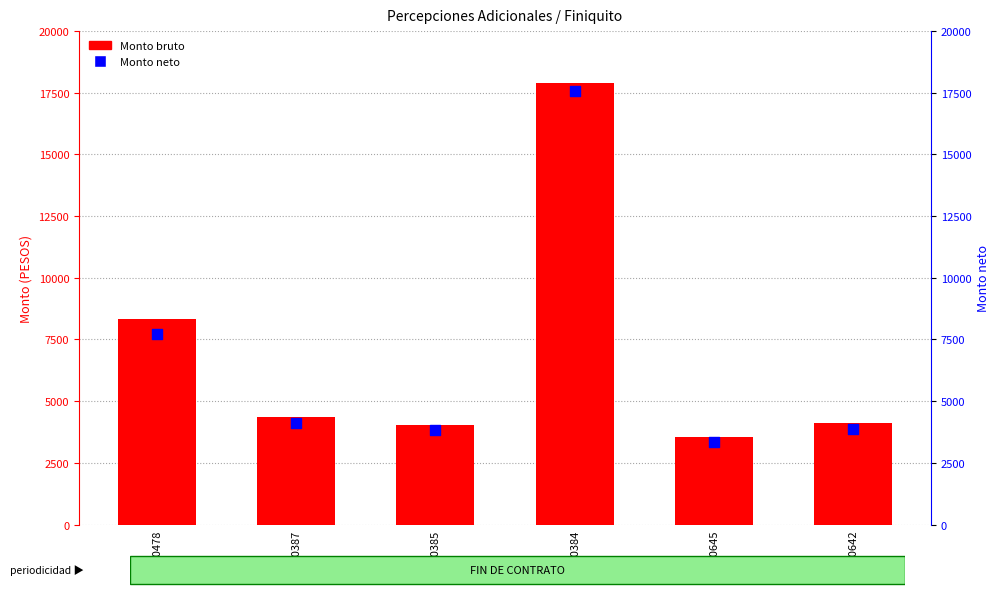

Which series contains the highest Y value?

Monto bruto